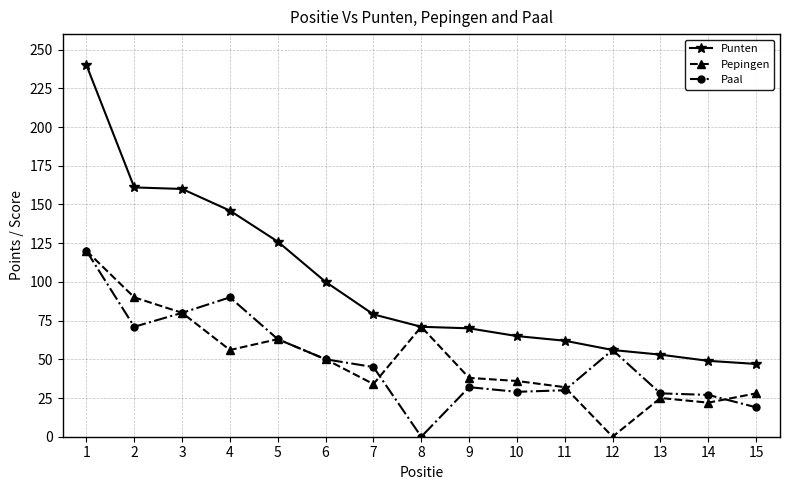

At which category does Pepingen reach its first local valley?

4